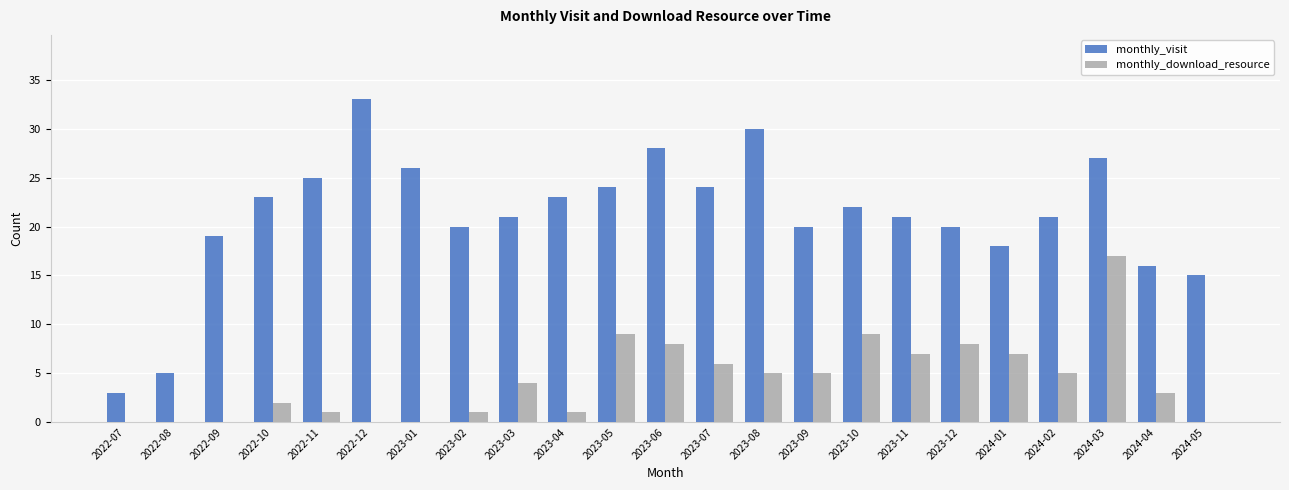

Is the value of monthly_visit at 2023-03 greater than the value of monthly_download_resource at 2024-05?

Yes